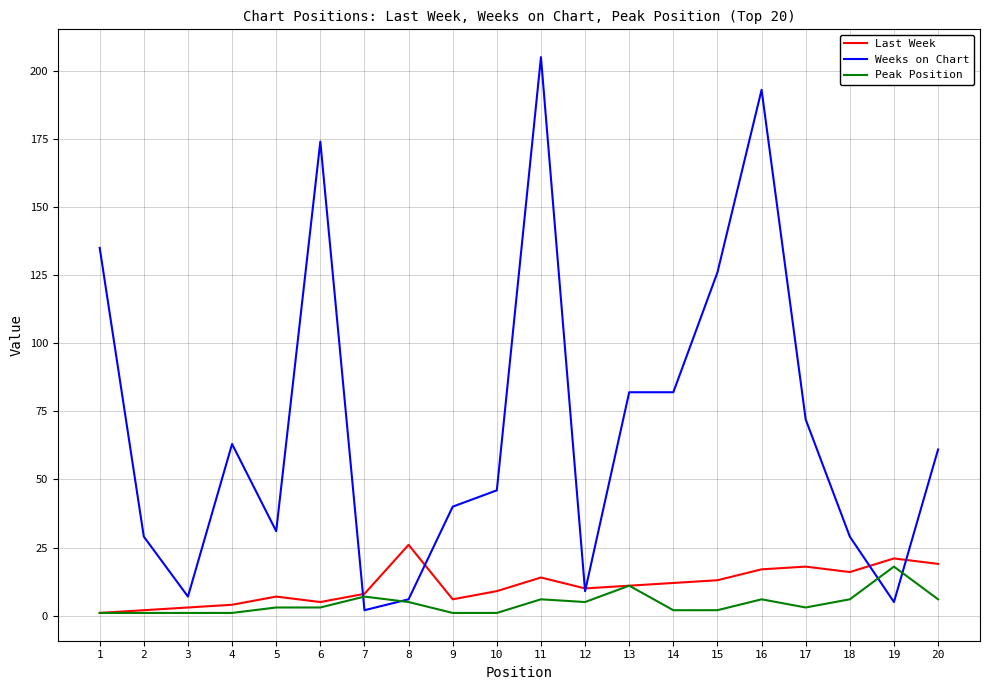

Where do Weeks on Chart and Peak Position first cross each other?

6 and 7